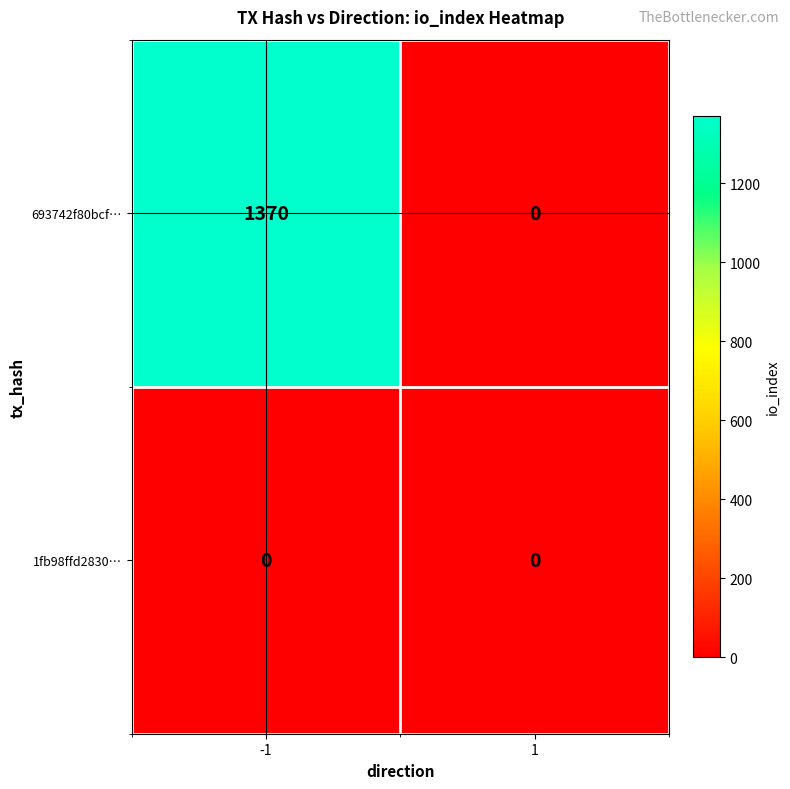

Which series has the widest spread of values?

693742f80bcf…